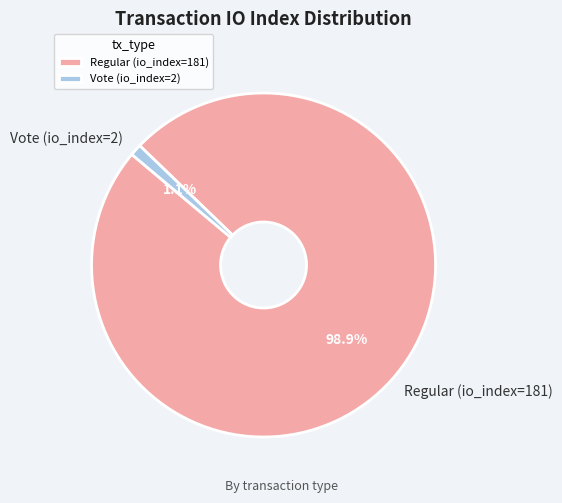

What is the smallest slice in the pie chart?

Vote (io_index=2)